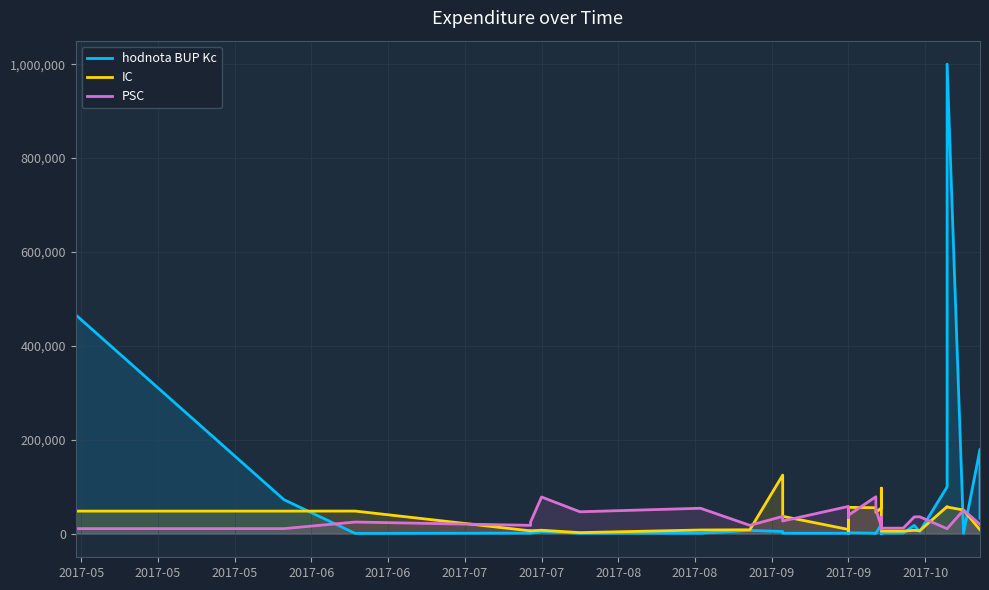

Where does the hodnota BUP Kc series first go above 1540?

2017-05